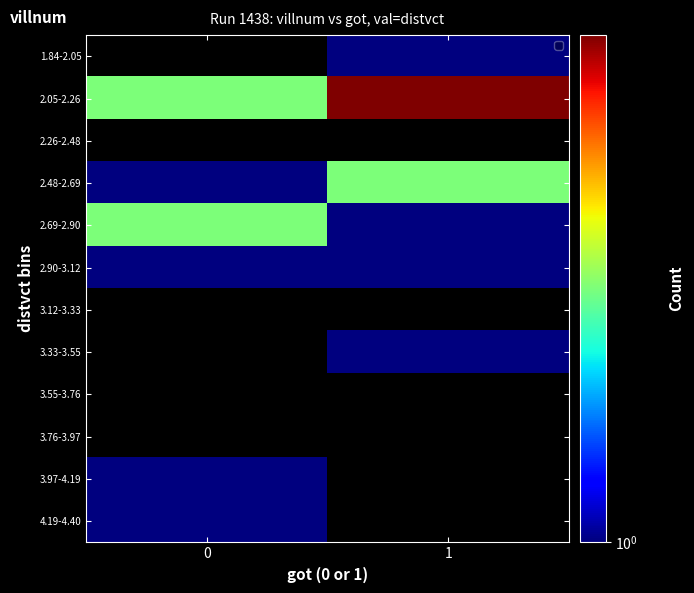

List the labels in order of 2.05-2.26 value, largest first.

1, 0